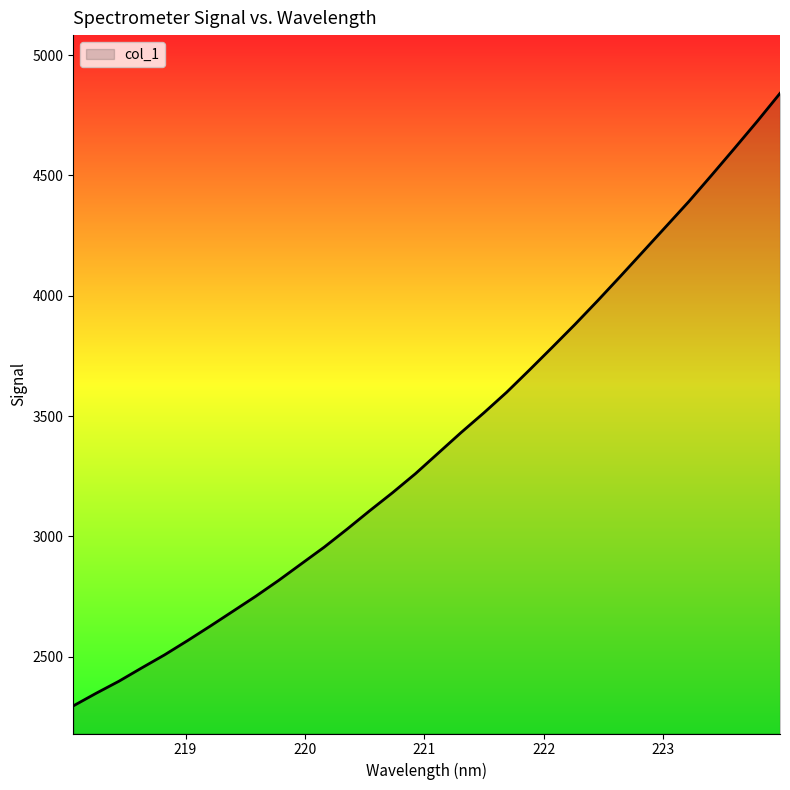

What is the maximum value shown in the chart?

4841.4